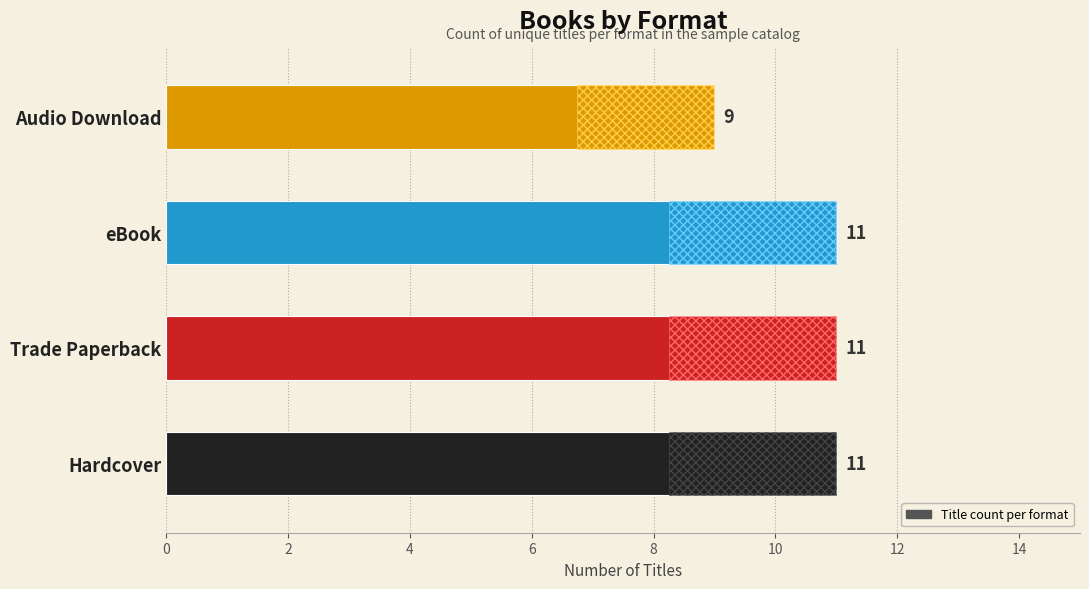

How many data points are less than 11?

1